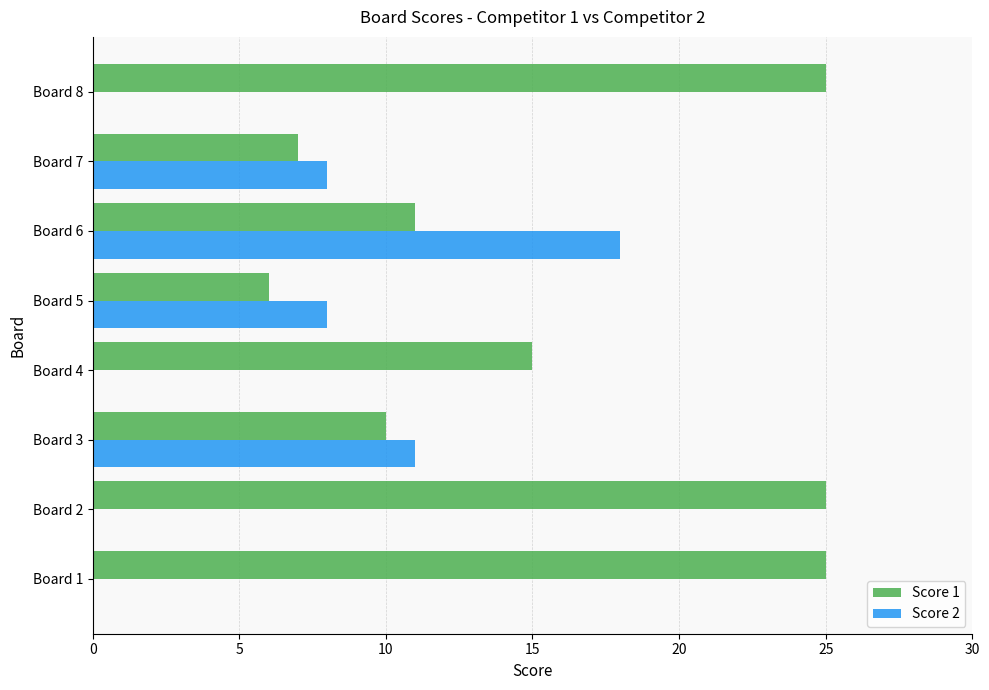

At which label does Score 2 reach its peak?

Board 6